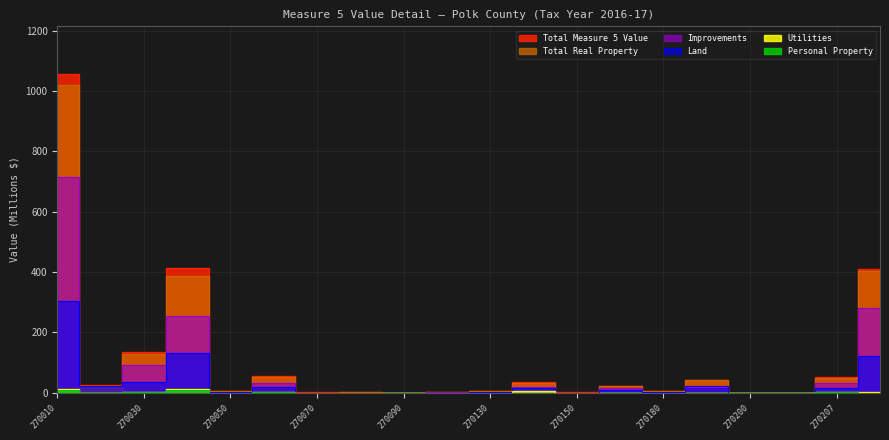

Does the chart have visible grid lines?

Yes